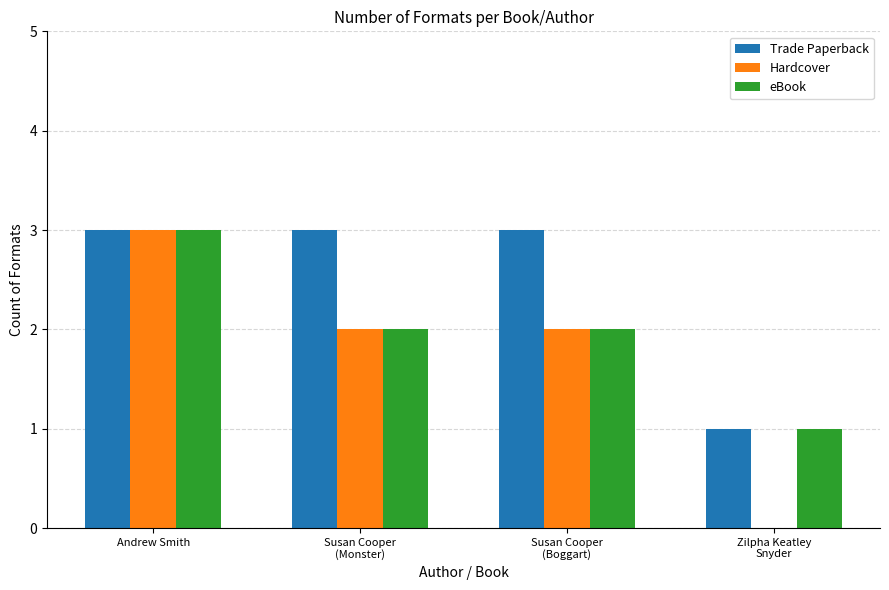

Which series has the largest total across all categories?

Trade Paperback